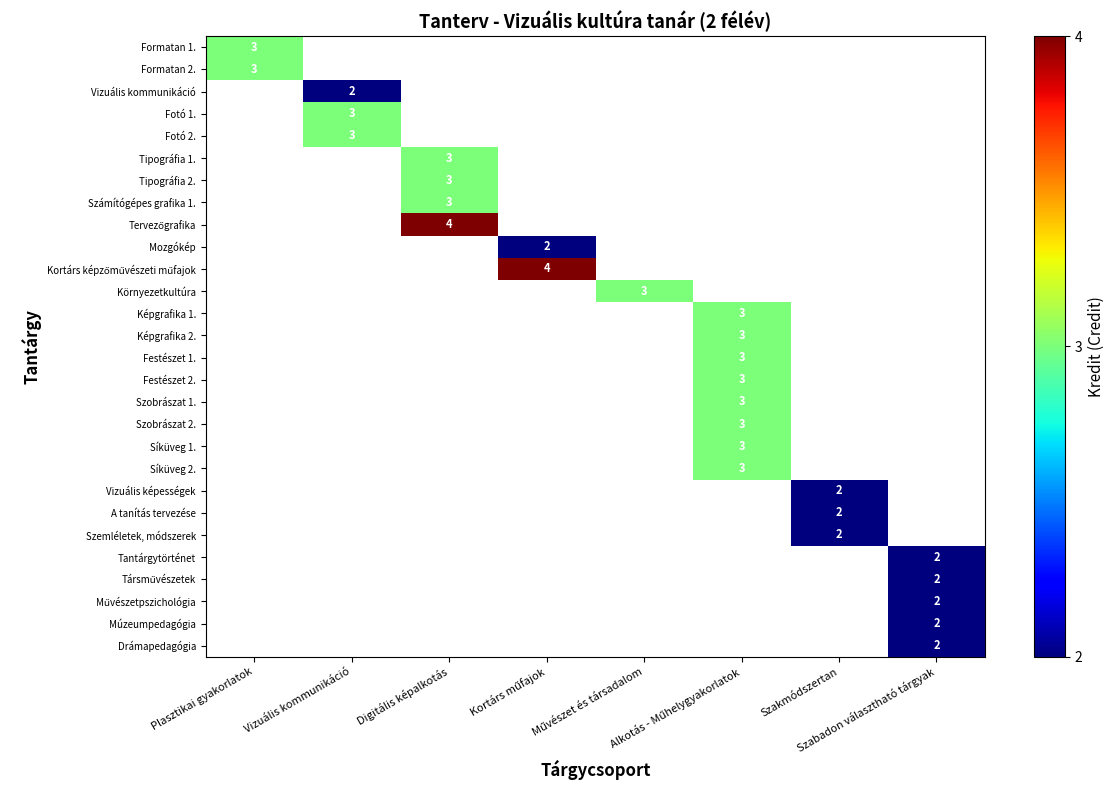

Is the value of Társművészetek at Vizuális kommunikáció greater than the value of Szobrászat 1. at Digitális képalkotás?

No